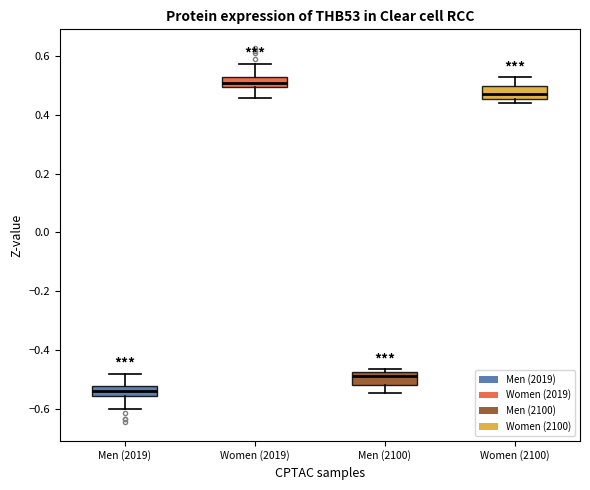

Which box's median line is the highest?

Women (2019)